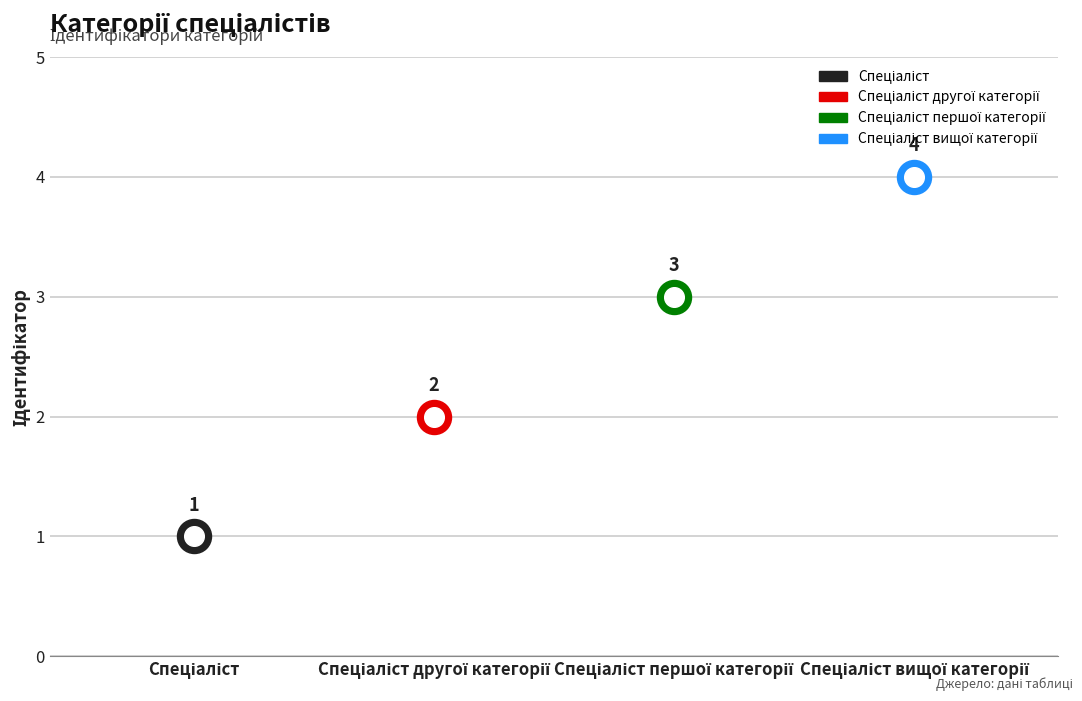

Which has a higher value, Спеціаліст вищої категорії or Спеціаліст другої категорії?

Спеціаліст вищої категорії